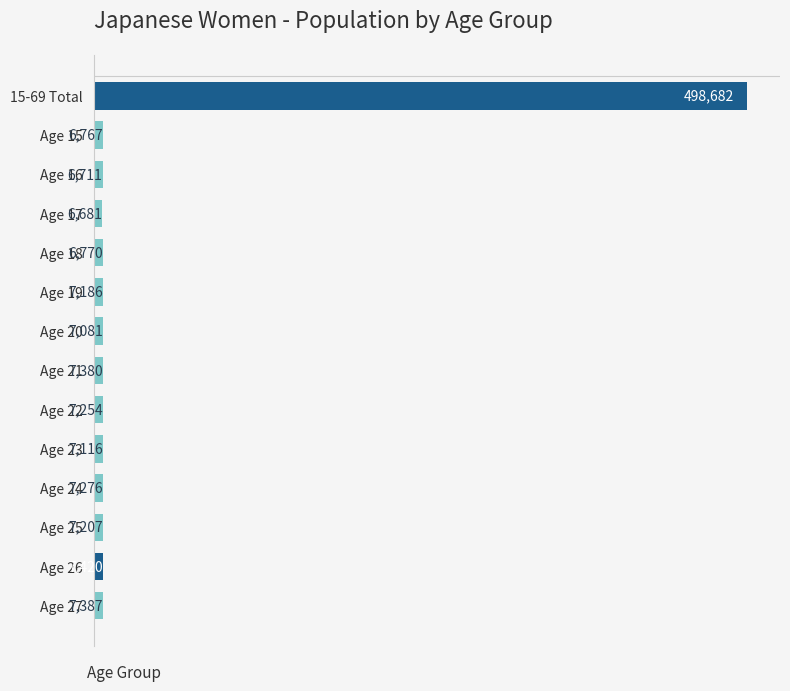

What is the greatest value displayed?

498682